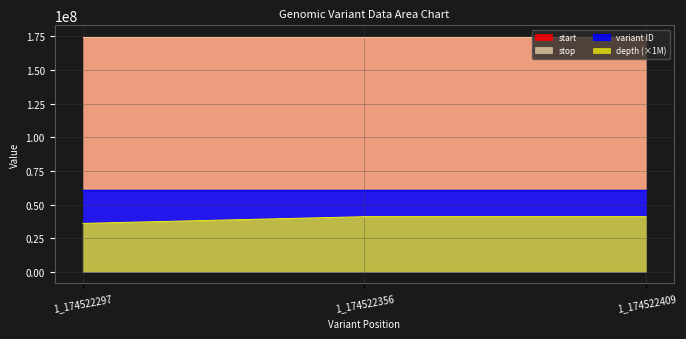

What is the spread (max minus min) of values at 1_174522356?

133522357